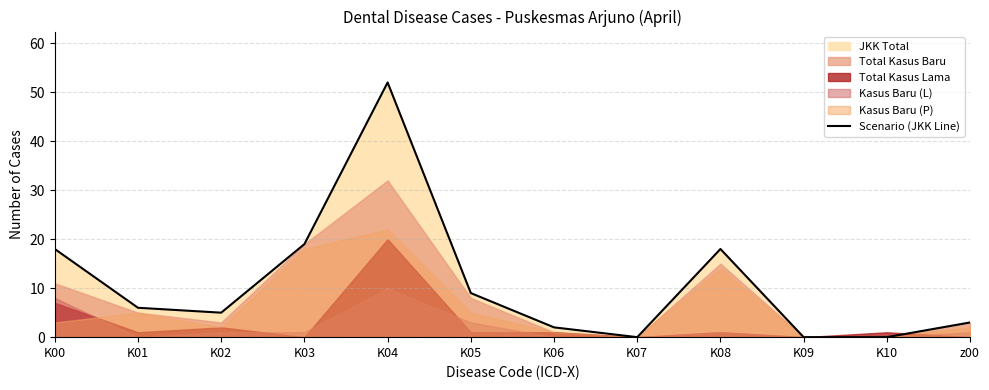

What is the approximate value at K08, to the nearest 10?

20